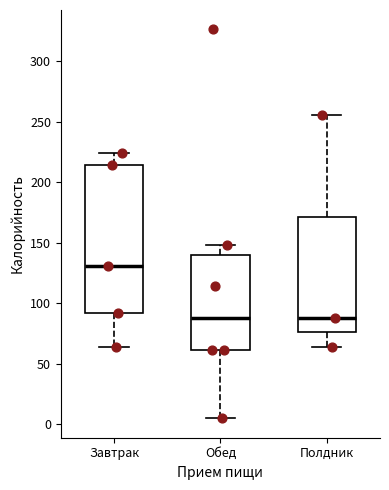

Which box is the tallest, from its lower edge to its upper edge?

Завтрак